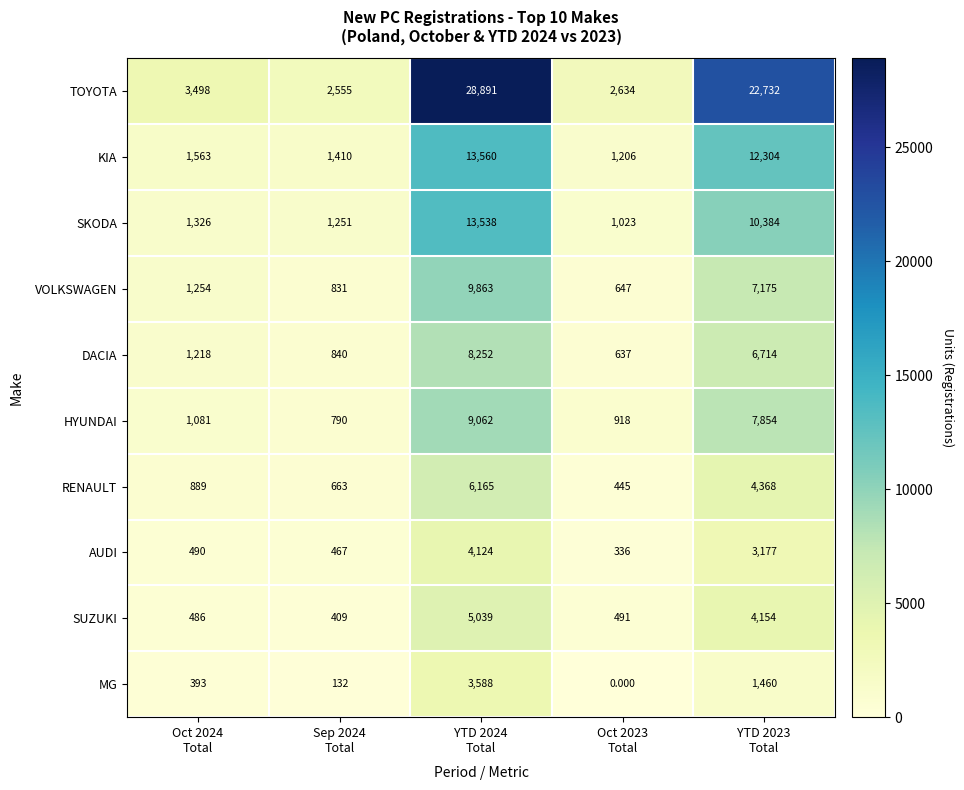

Which series has the largest total across all categories?

TOYOTA